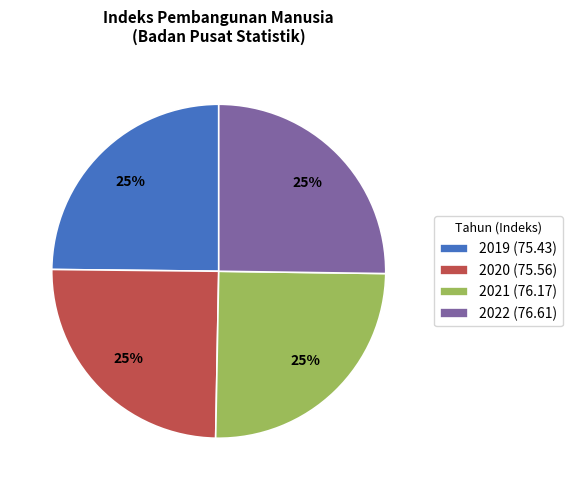

Count the number of slices in the pie.

4